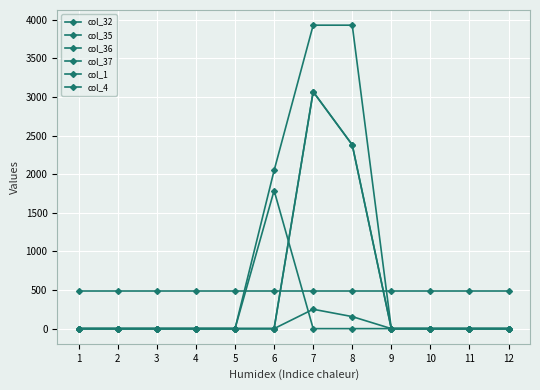

Is this an area chart (filled region under the line)?

No